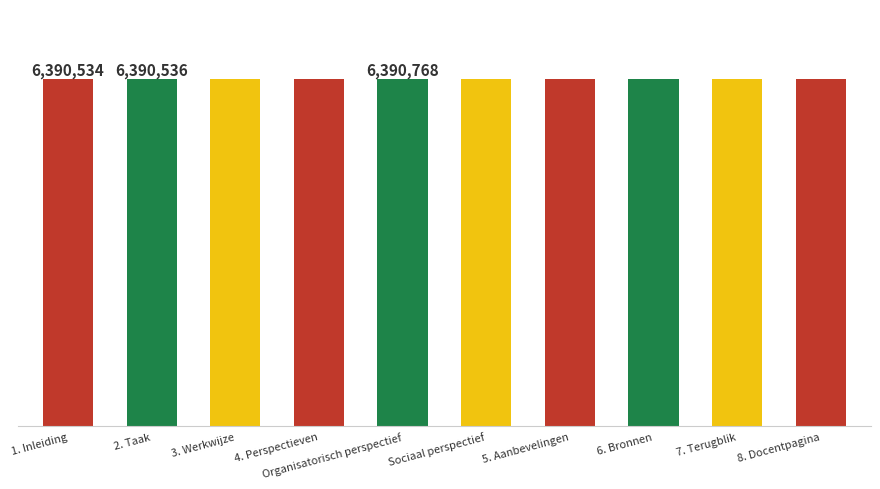

What is the sum of the values at 4. Perspectieven and Organisatorisch perspectief?

12781533